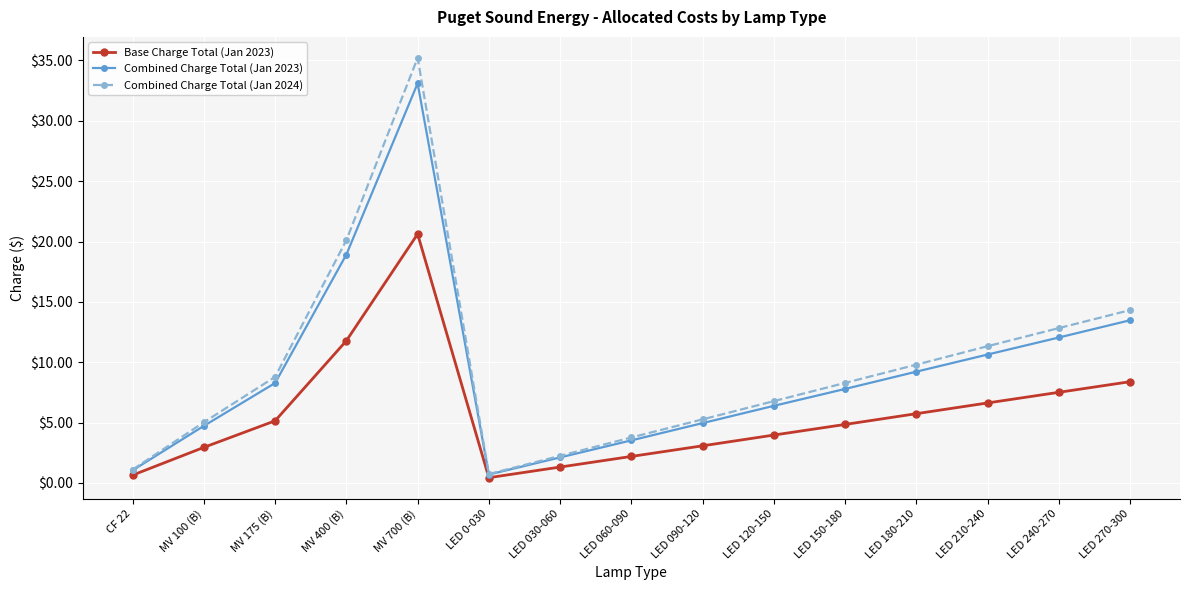

True or false: Combined Charge Total (Jan 2024) has a value of 14.3 at LED 270-300.

True